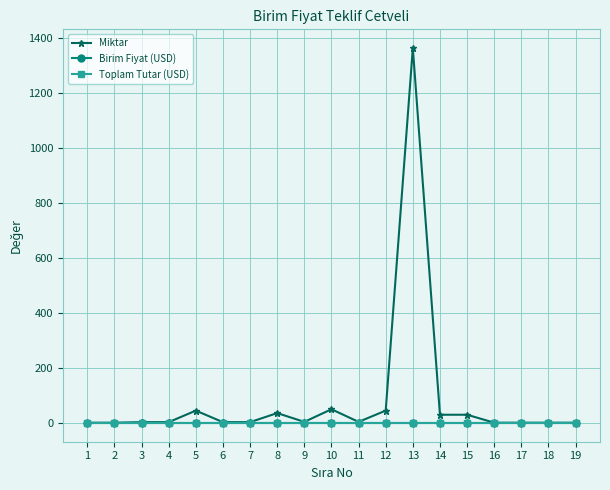

Which has a higher value, 15 or 17?

15